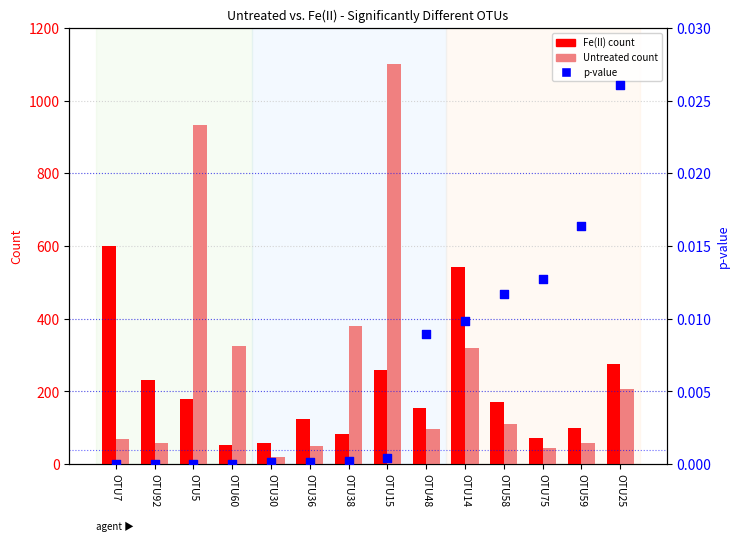

Which series reaches the maximum Y coordinate?

Untreated count